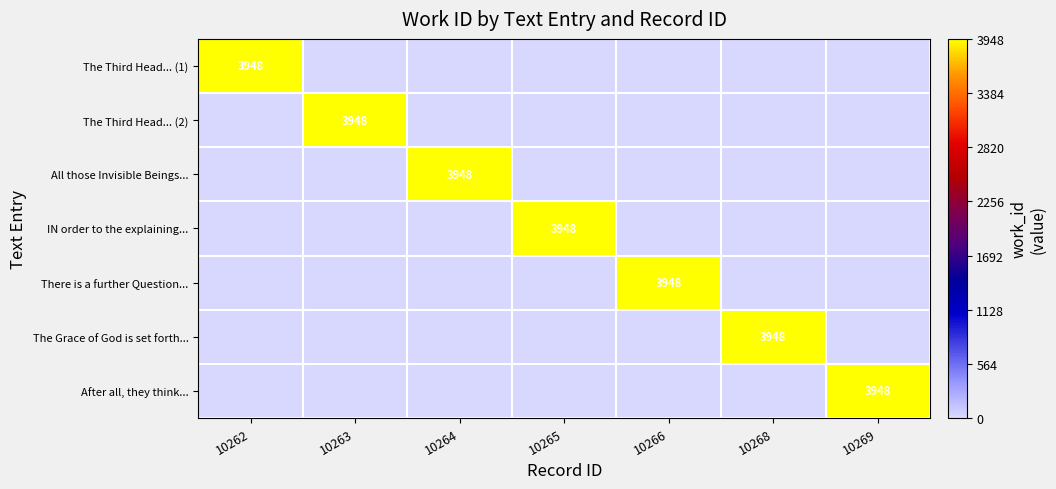

Which has a higher value, 10264 or 10269?

10264